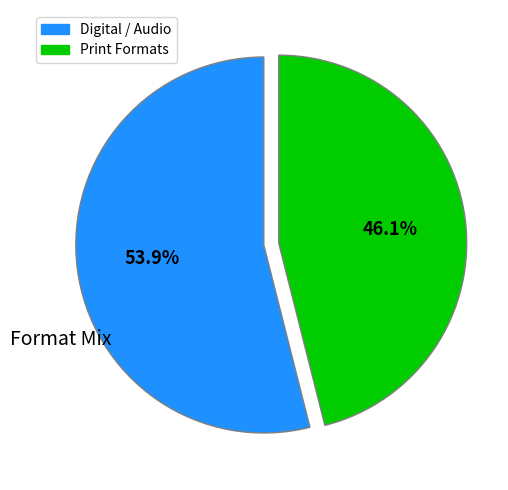

Is there a majority slice in this chart?

Yes